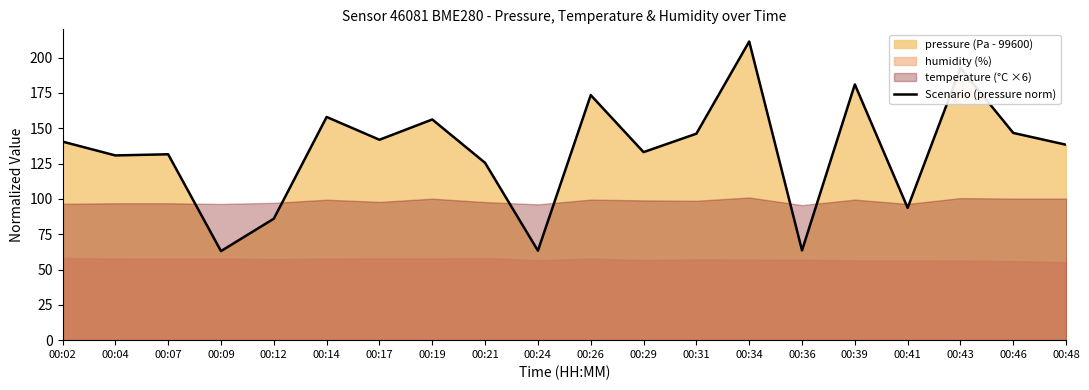

How many values are below 140?

10